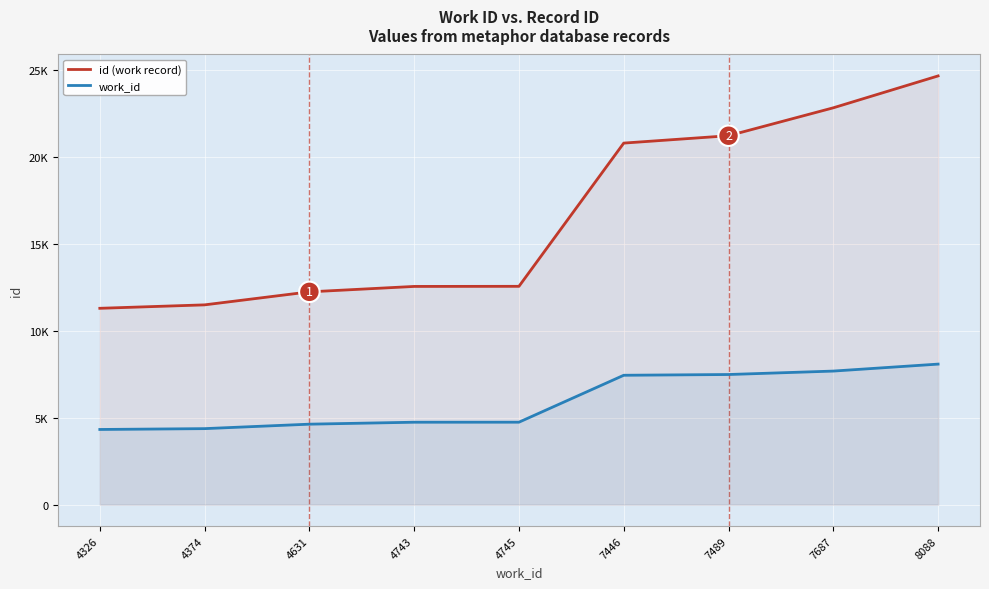

Which series has the largest range (max minus min)?

id (work record)